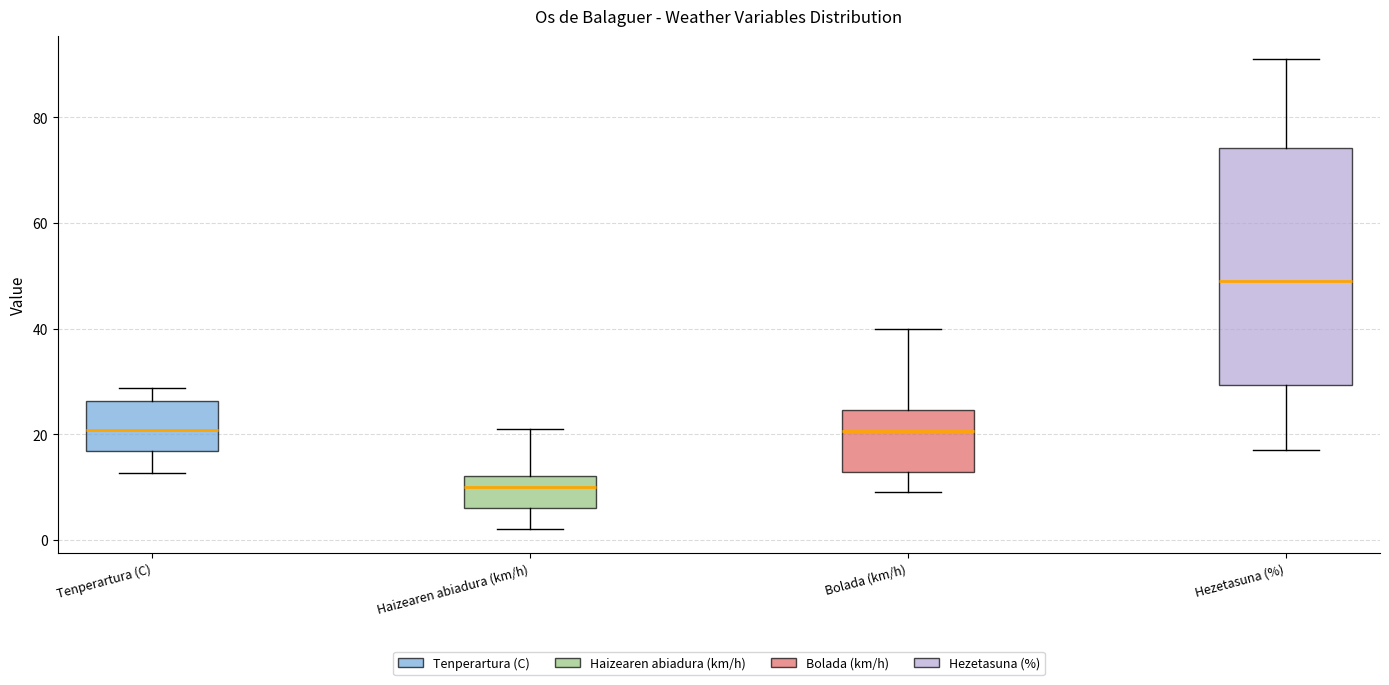

Which box's median line is the highest?

Hezetasuna (%)